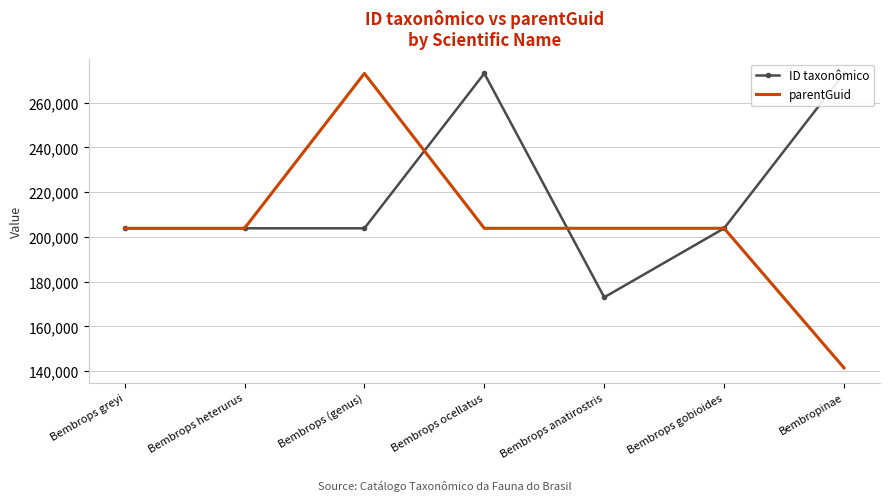

Which category has the highest value in the parentGuid series?

Bembrops (genus)